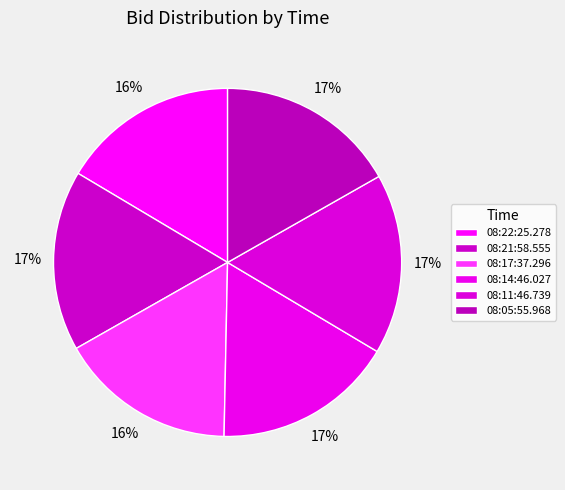

Do 08:22:25.278 and 08:21:58.555 together represent more than half of the pie?

No